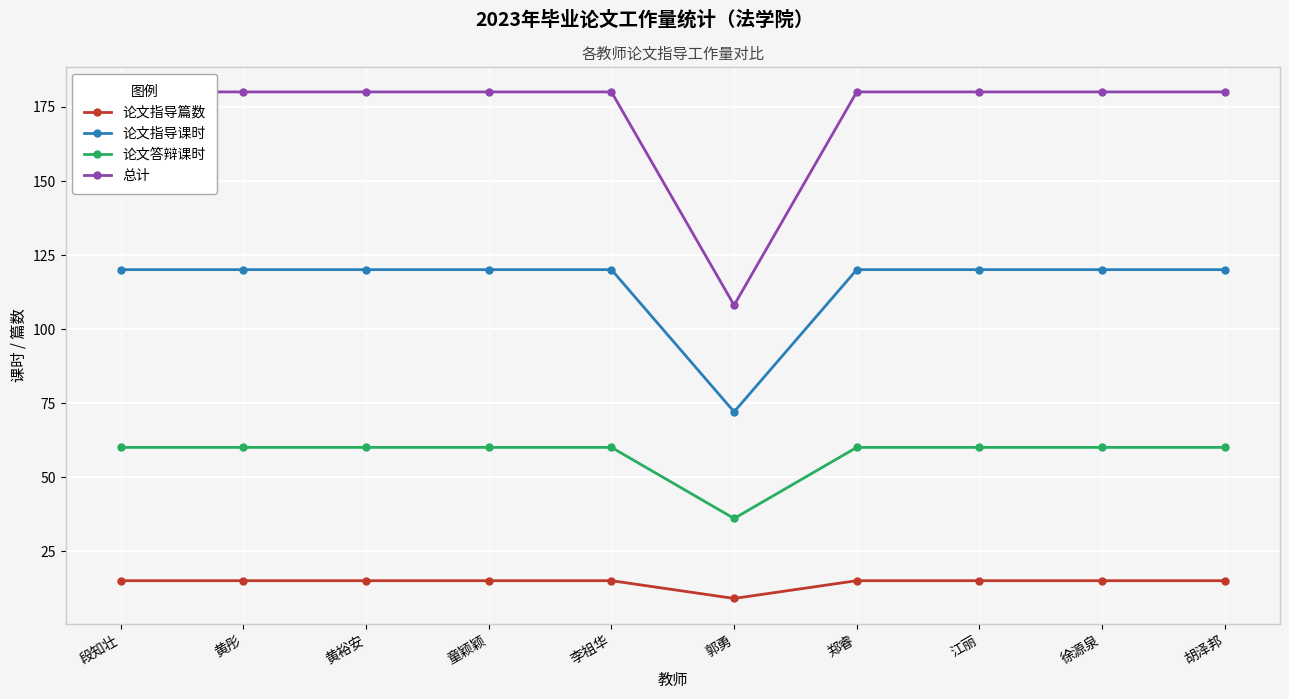

What is the label of the 9th point from the left?

徐源泉